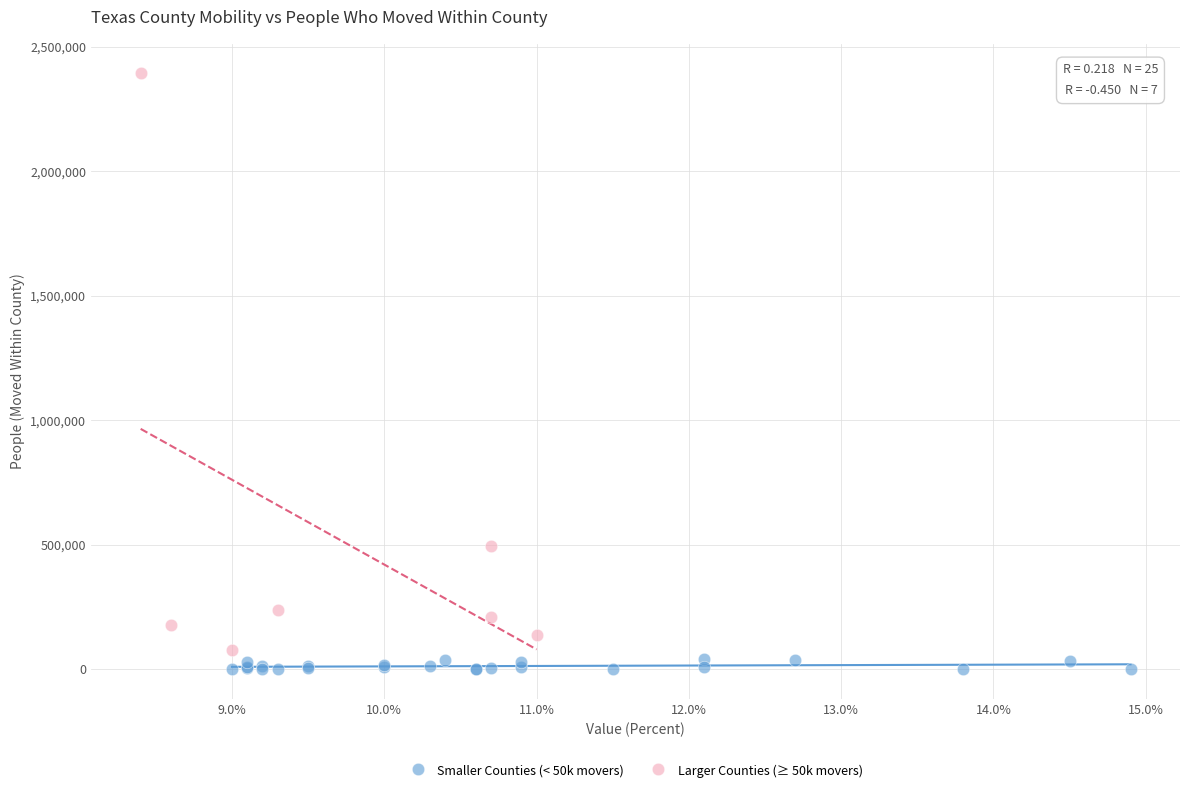

Which series contains the highest Y value?

Larger Counties (≥ 50k movers)